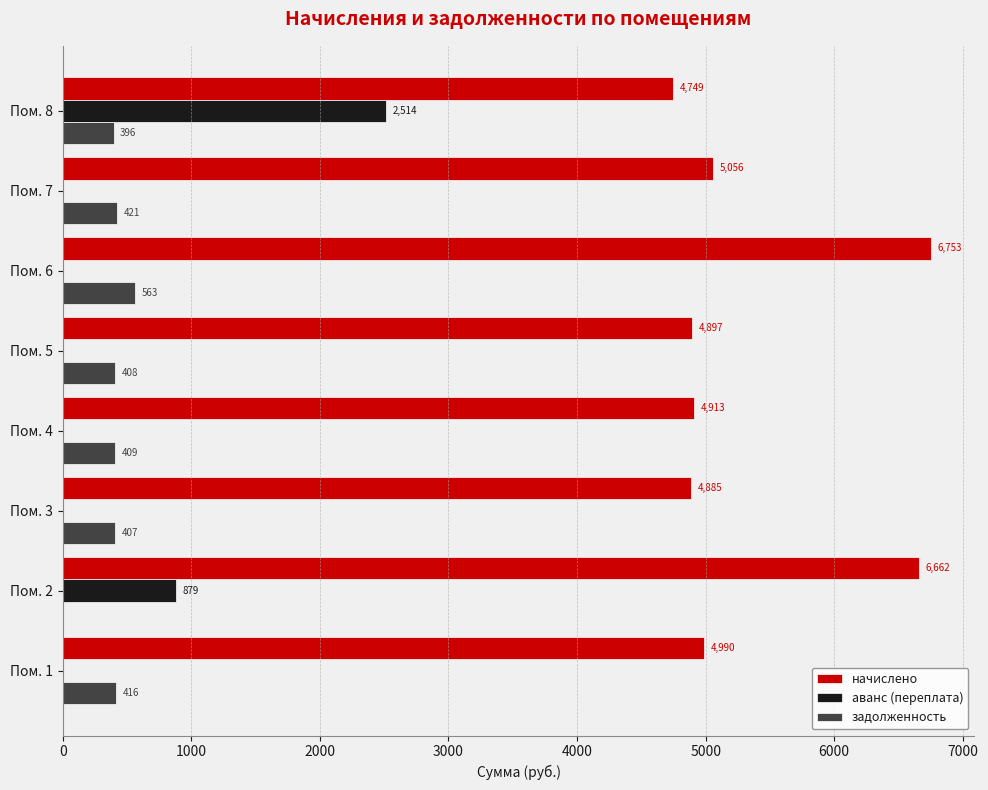

True or false: начислено has a value of 1464.3 at Пом. 1.

False